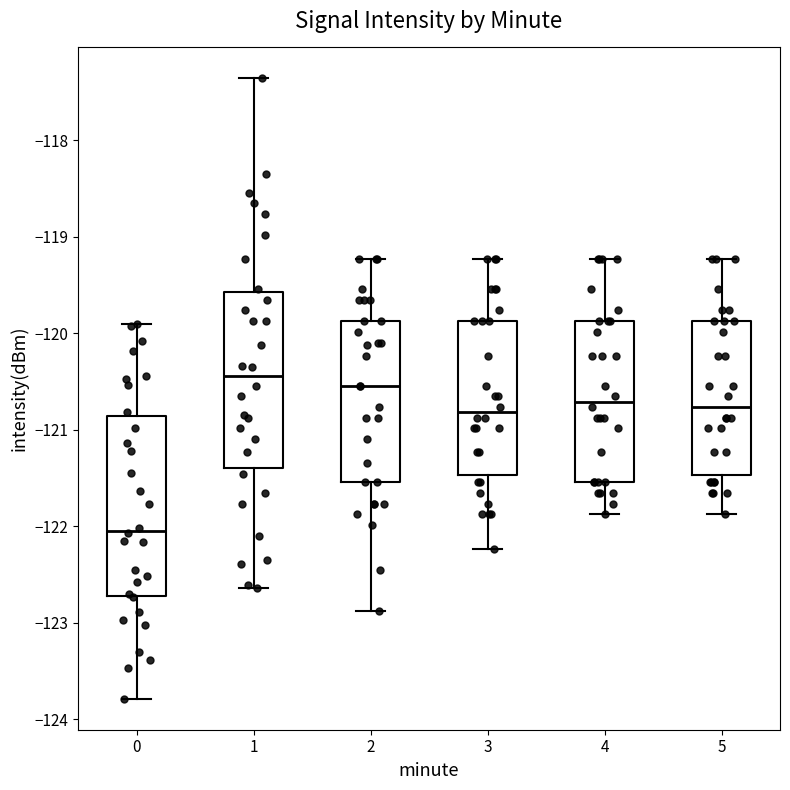

Reading left to right, transcribe this box plot: for each box, give where its median line is, the range the box spans, and where its two whiskers end, as read against the y-axis. The values are not printed on the chart, so give them approximately, as read against the axis.

0: median -122.0, box -122.7 to -120.9, whiskers -123.8 to -119.9
1: median -120.4, box -121.4 to -119.6, whiskers -122.6 to -117.4
2: median -120.5, box -121.5 to -119.9, whiskers -122.9 to -119.2
3: median -120.8, box -121.5 to -119.9, whiskers -122.2 to -119.2
4: median -120.7, box -121.5 to -119.9, whiskers -121.9 to -119.2
5: median -120.8, box -121.5 to -119.9, whiskers -121.9 to -119.2